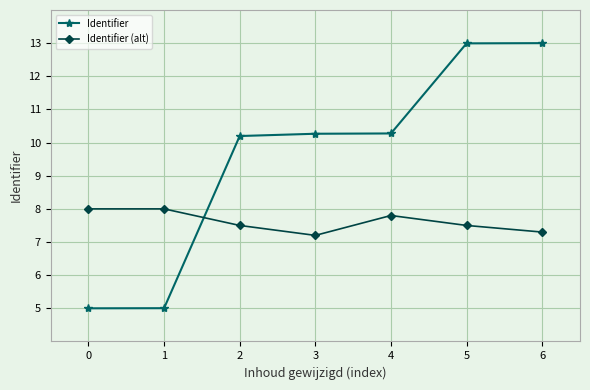

Reading left to right, list all the values displayed in this chart.

Identifier: 0=5.0	1=5.0	2=10.2	3=10.3	4=10.3	5=13.0	6=13.0
Identifier (alt): 0=8.0	1=8.0	2=7.5	3=7.2	4=7.8	5=7.5	6=7.3